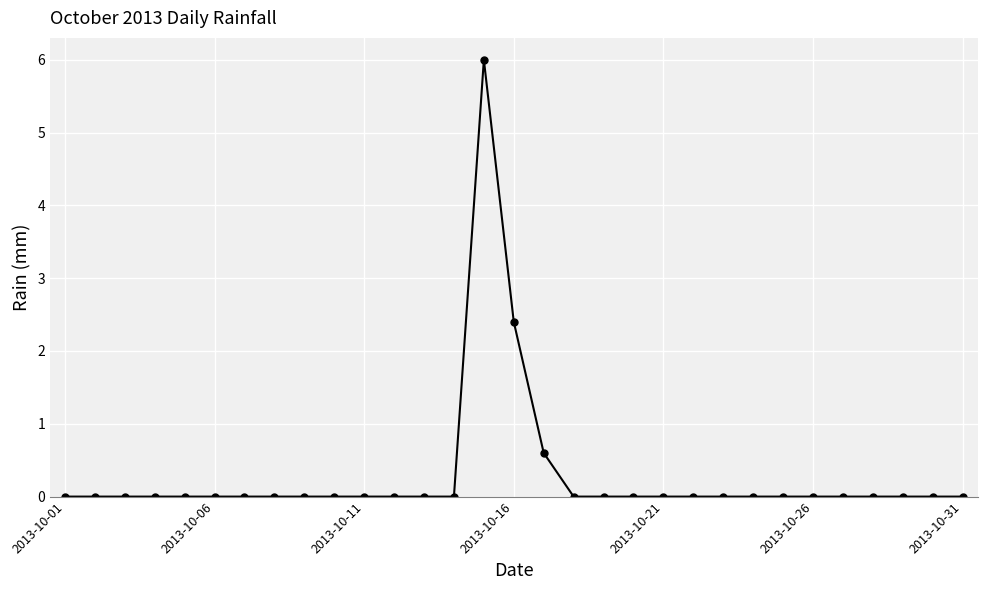

What is the maximum value shown in the chart?

6.0